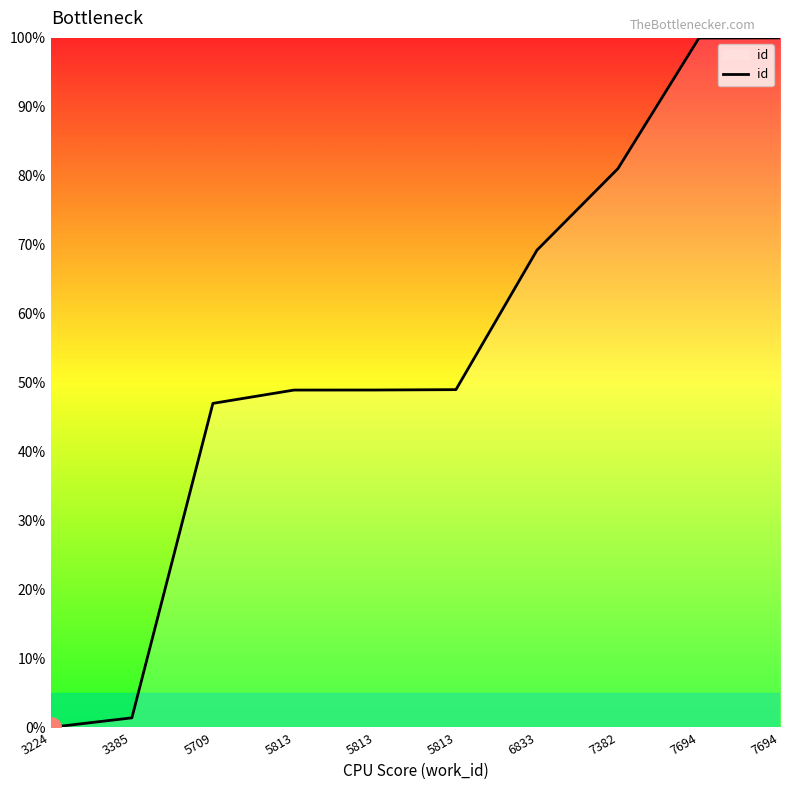

Reading left to right, what are all the values shown in this chart?

3224=0.0	3385=1.4	5709=47.0	5813=48.9	5813=48.9	5813=49.0	6833=69.2	7382=81.0	7694=100.0	7694=100.0